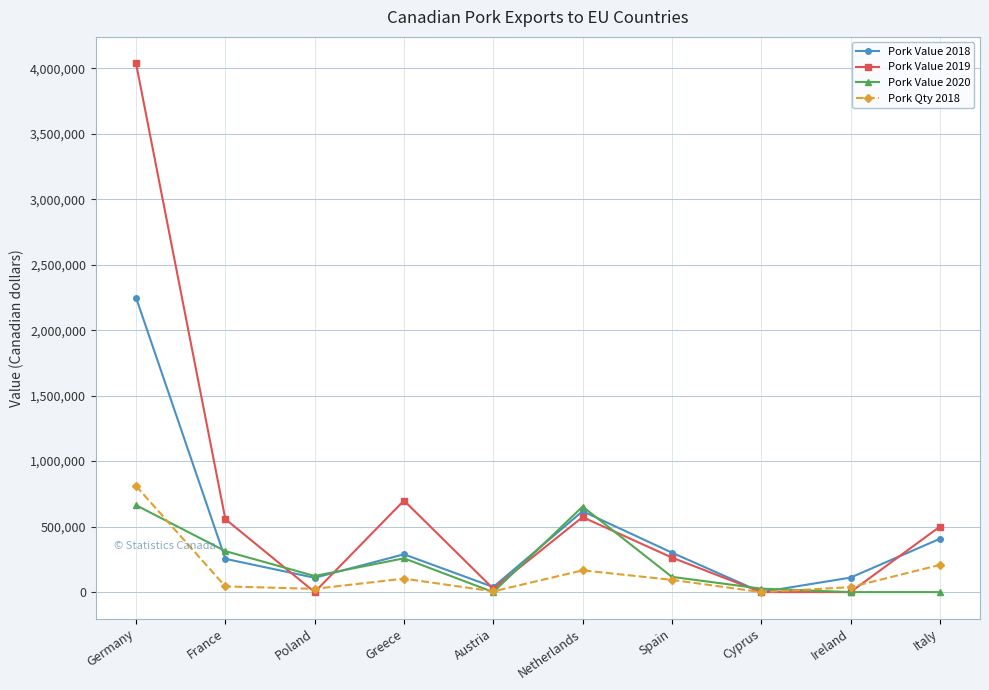

What is the total value across all series at France?

1168088